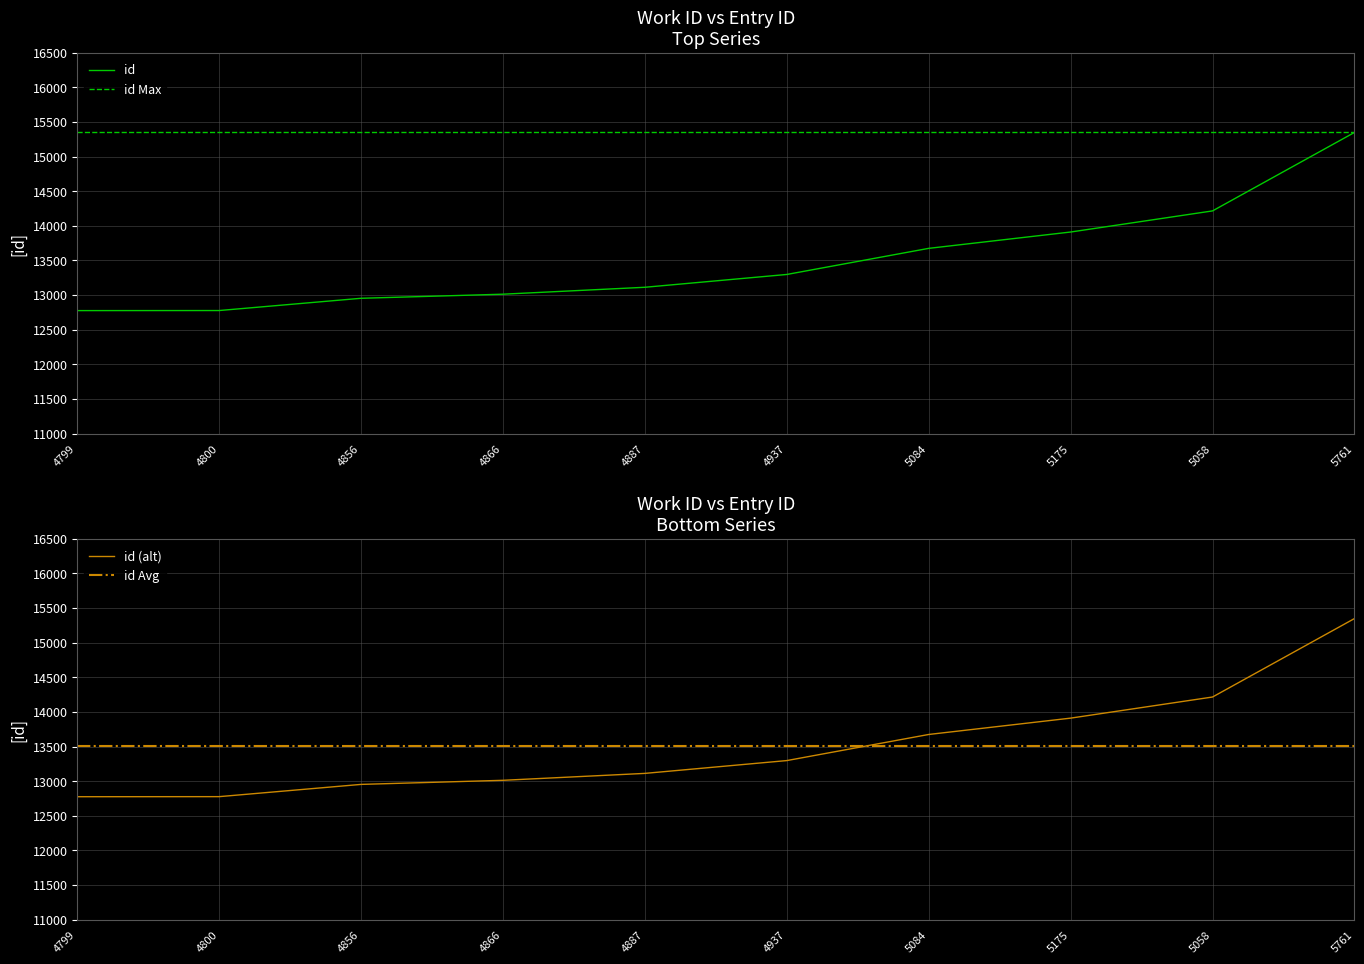

What is the label of the 6th point from the left?

4937